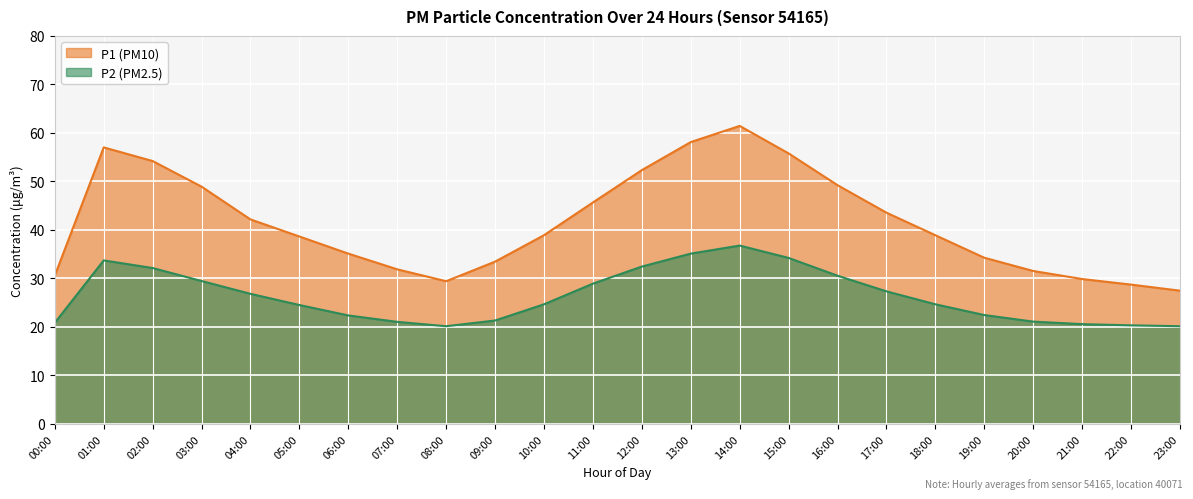

How many values in the P2 series exceed 24?

14